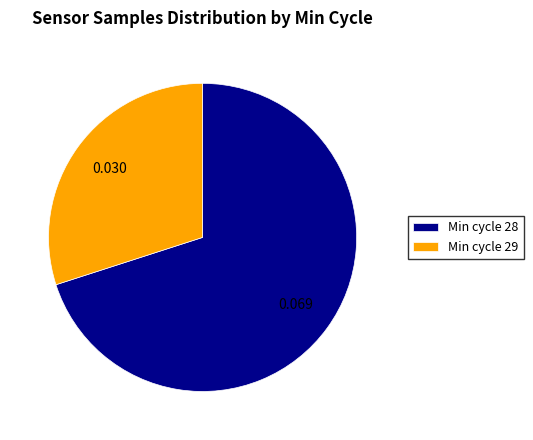

Is there a majority slice in this chart?

Yes